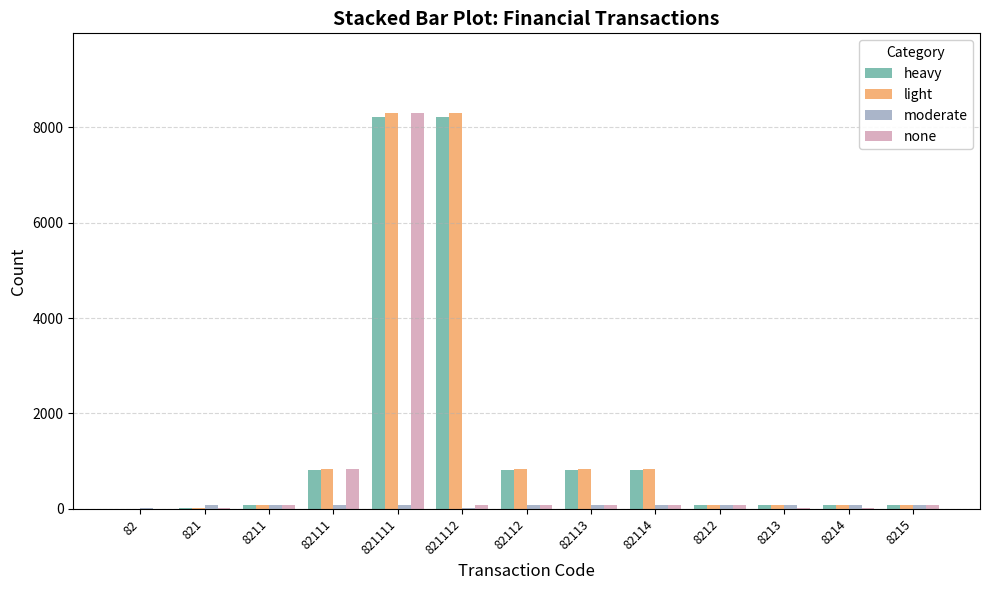

What is the spread (max minus min) of values at 82114?

749.0